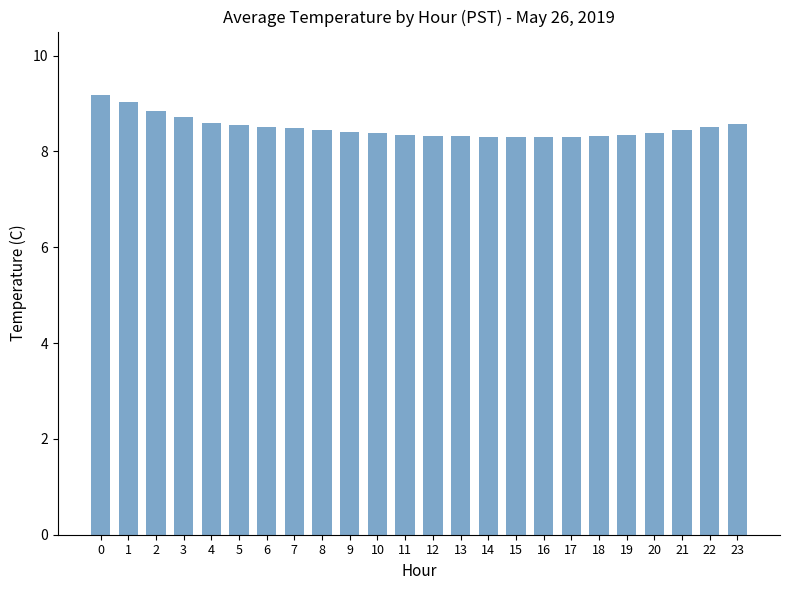

Between 6 and 13, which is larger?

6